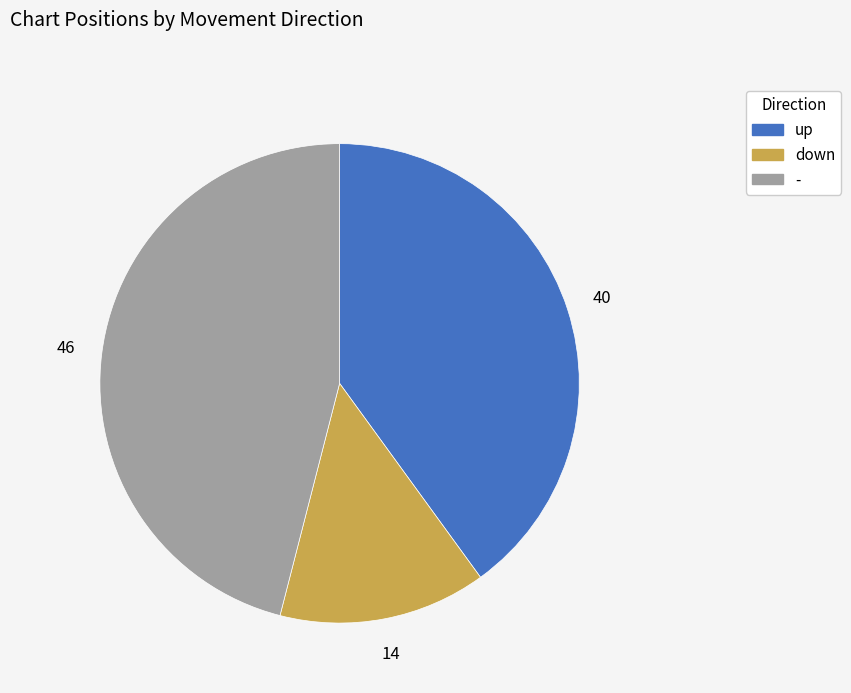

The up slice represents 40% of the pie. True or false?

True